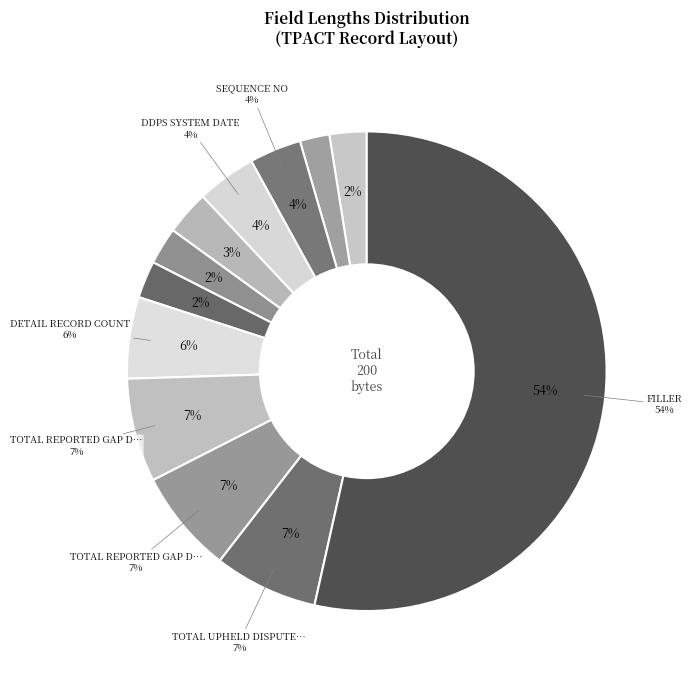

To the nearest percent, what percentage of the pie is Field 10?

7%